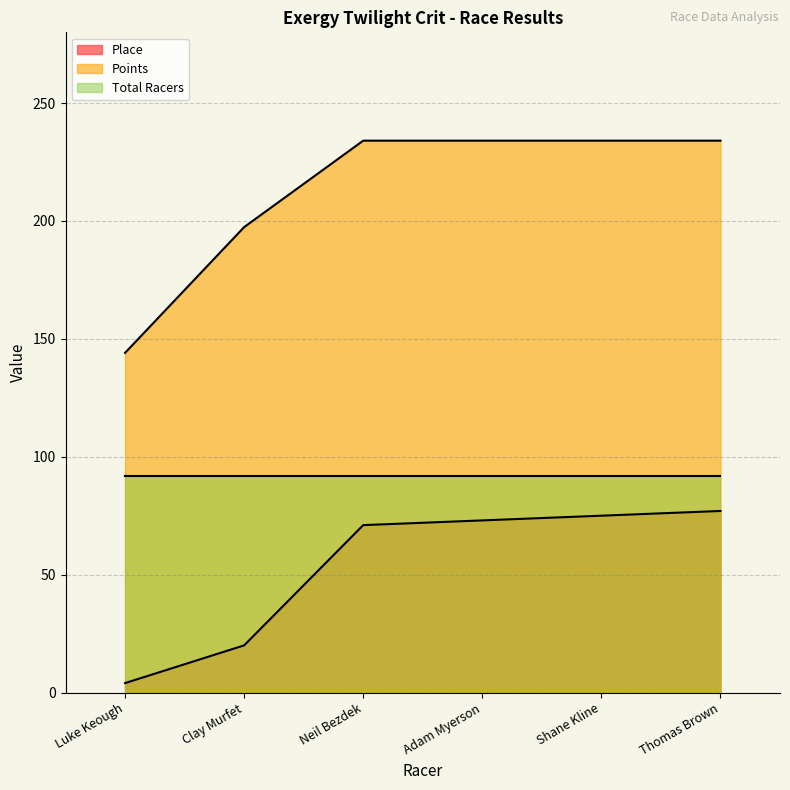

Rank the series by their maximum value, from lowest to highest.

Place, Total Racers, Points